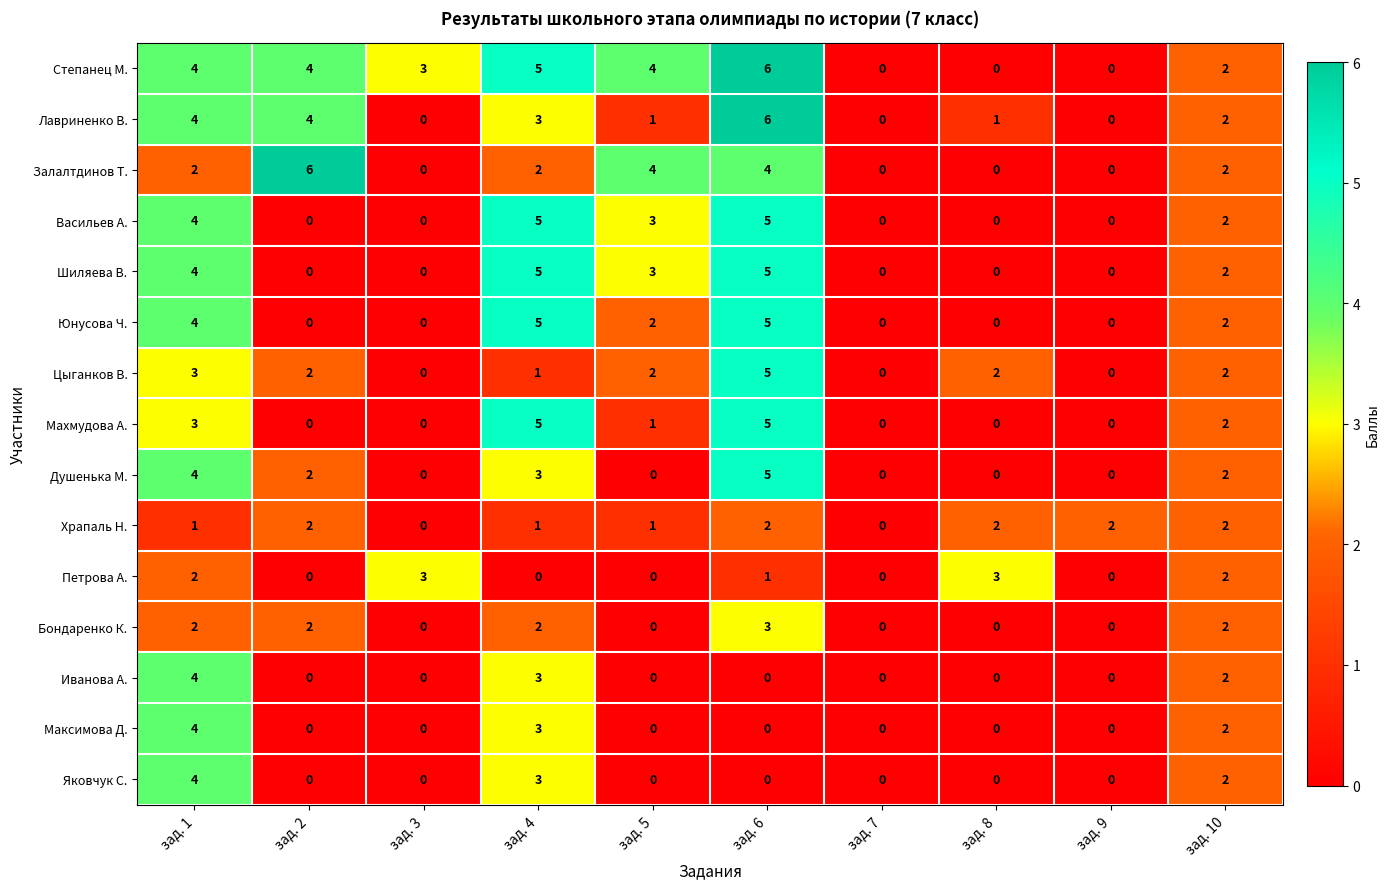

The value of Яковчук С. at зад. 5 is 0. True or false?

True